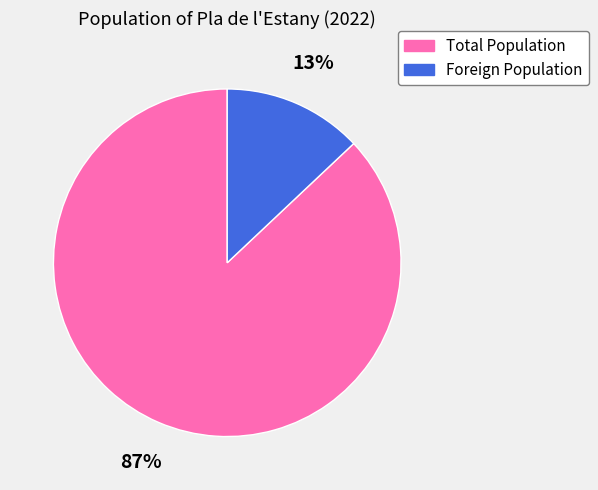

Which has a higher value, Total Population or Foreign Population?

Total Population